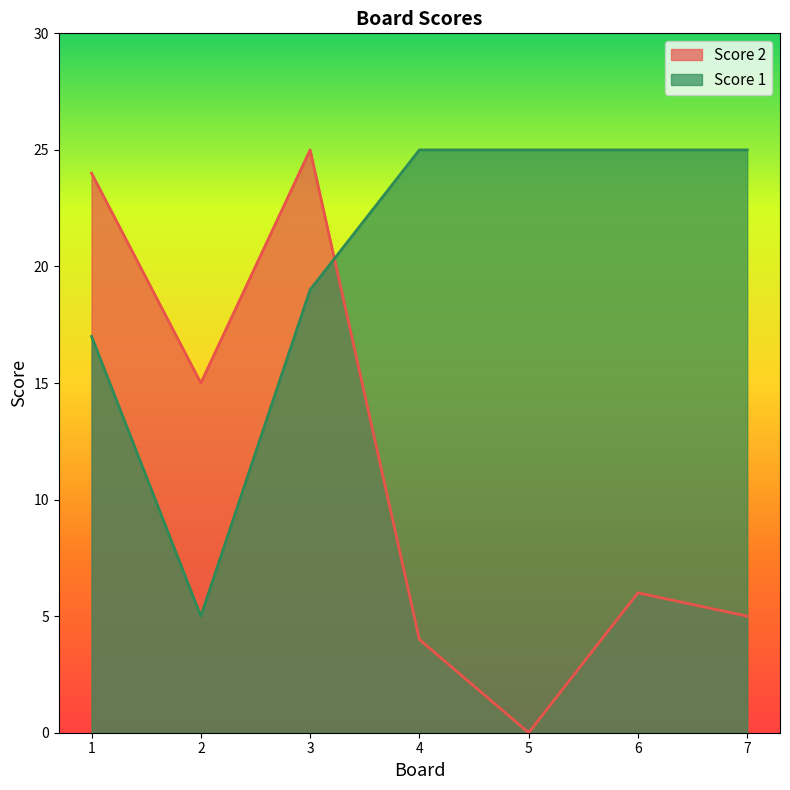

True or false: Score 2 and Score 1 cross at least once.

True